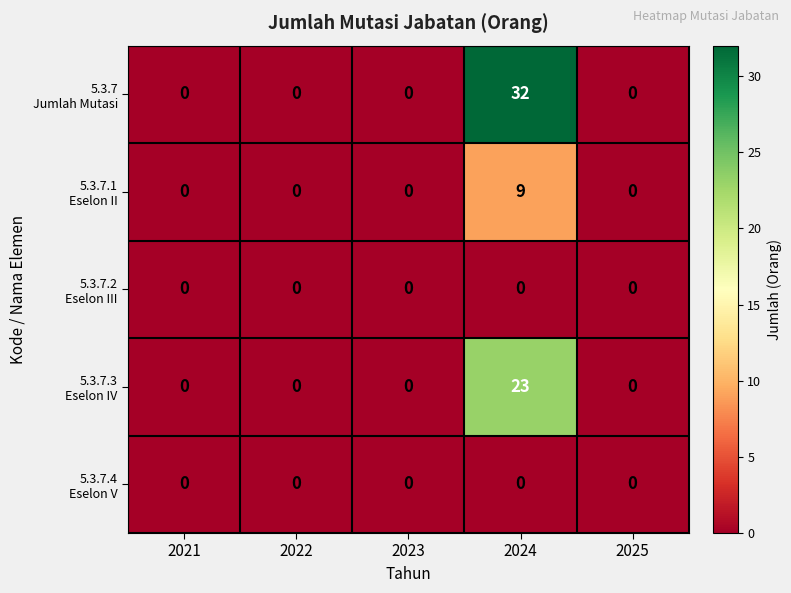

Which category has the highest value across all series?

2024